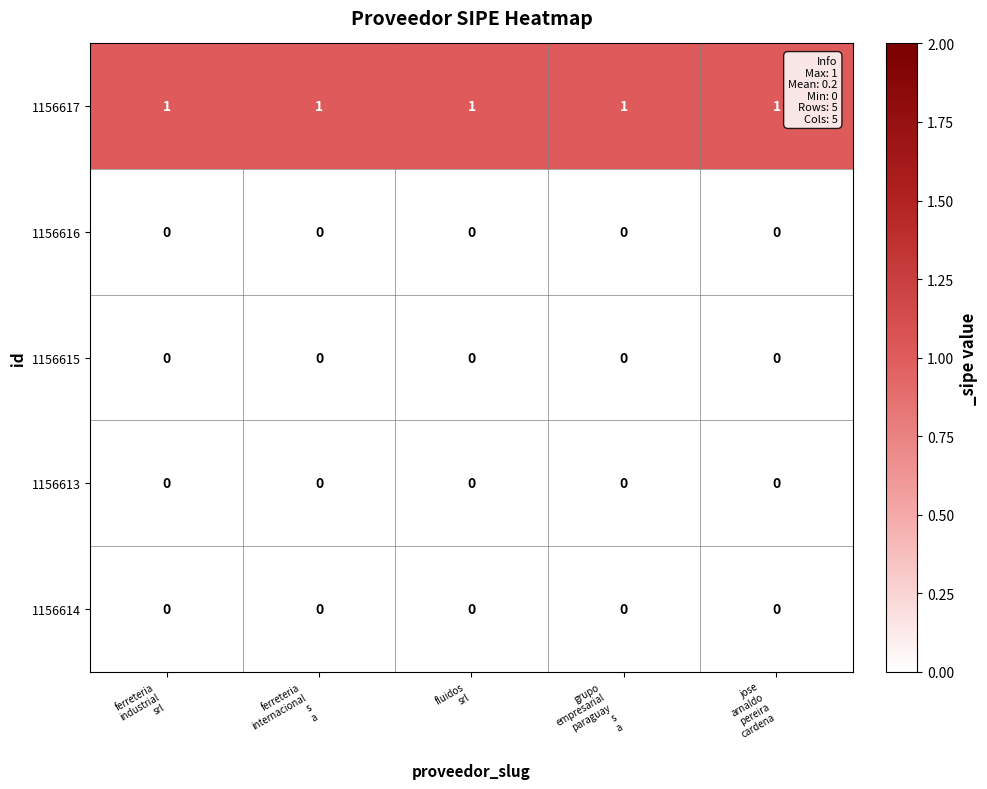

Which series has the largest total across all categories?

1156617